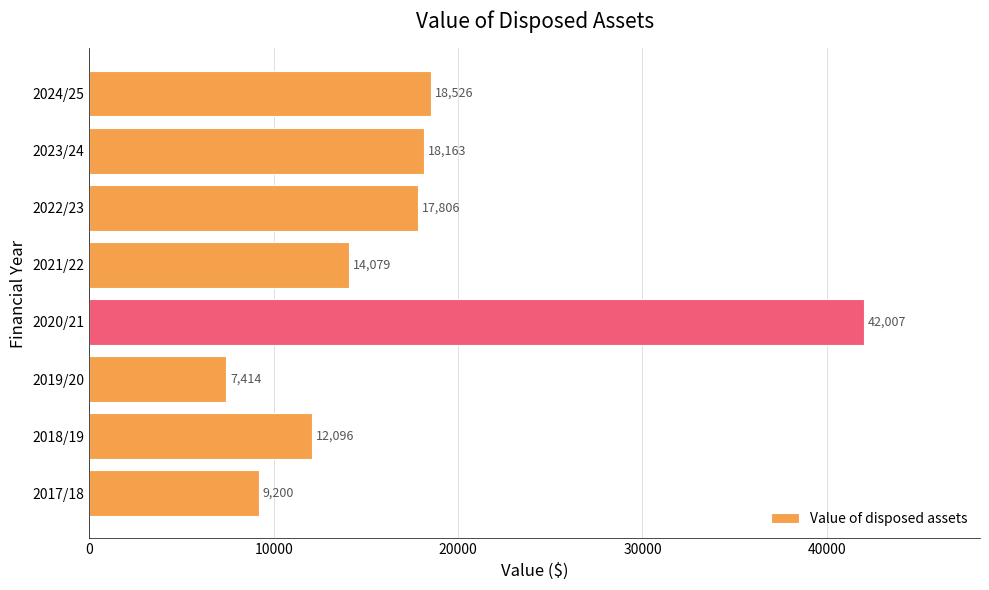

Approximately how many times larger is the value at 2023/24 compared to 2022/23?

1.0